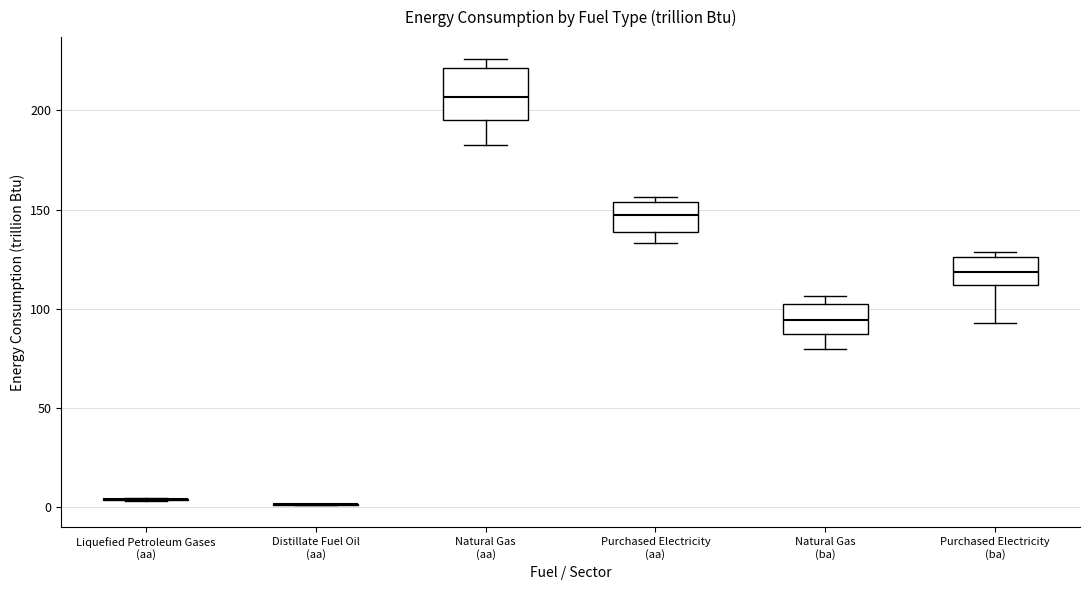

Comparing the boxes themselves (not the whiskers), which one is the tallest?

Natural Gas (aa)